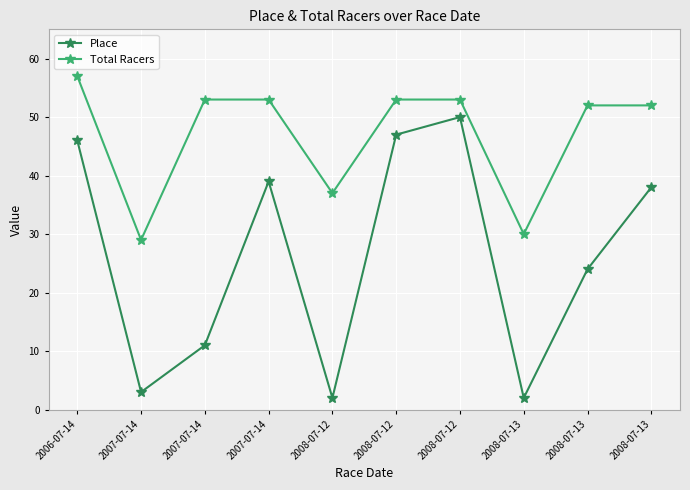

What is the value of the Total Racers point at the 3rd from the left?

29